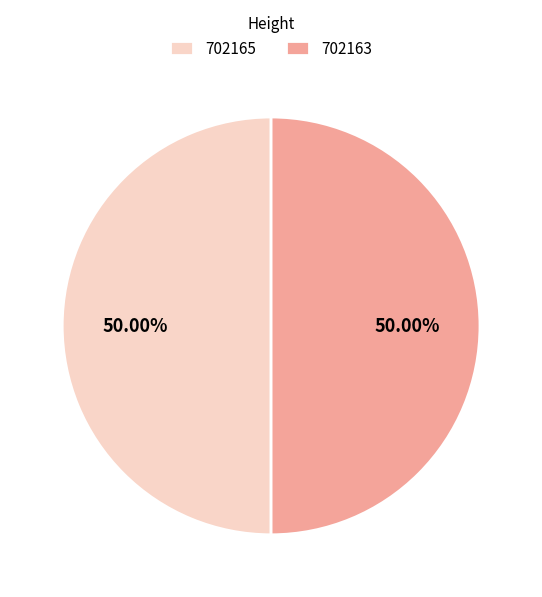

How much of the chart is everything except 702163?

50.0%